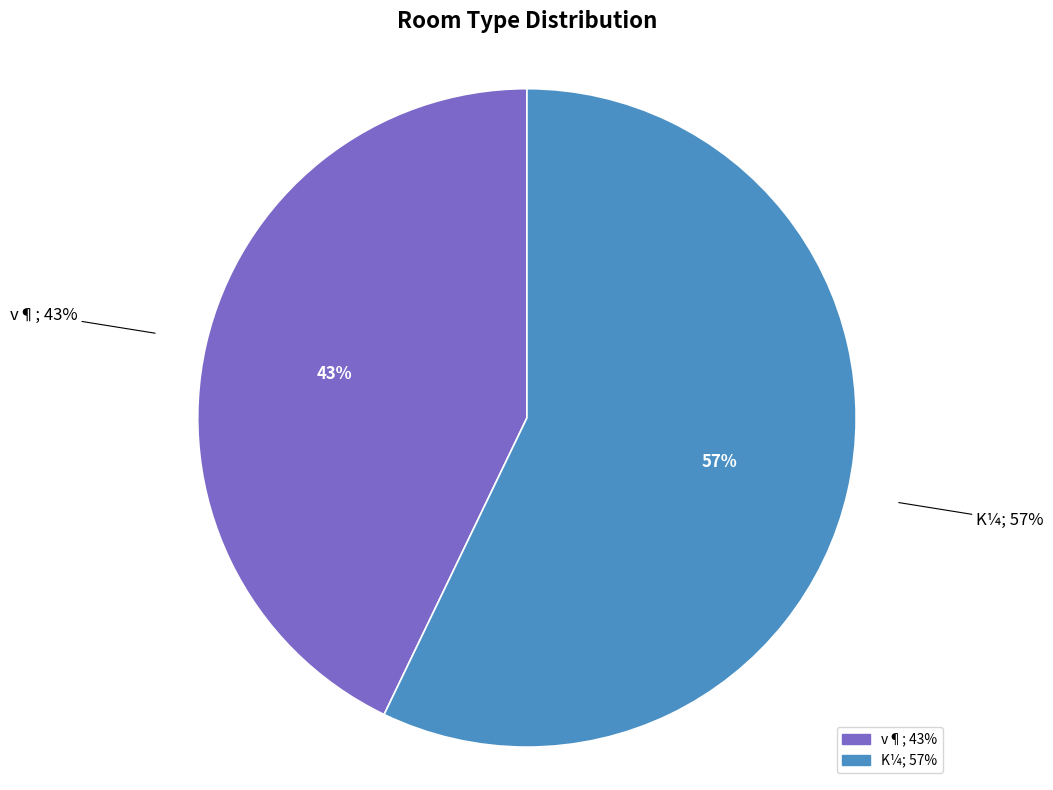

How many segments does this pie chart have?

2